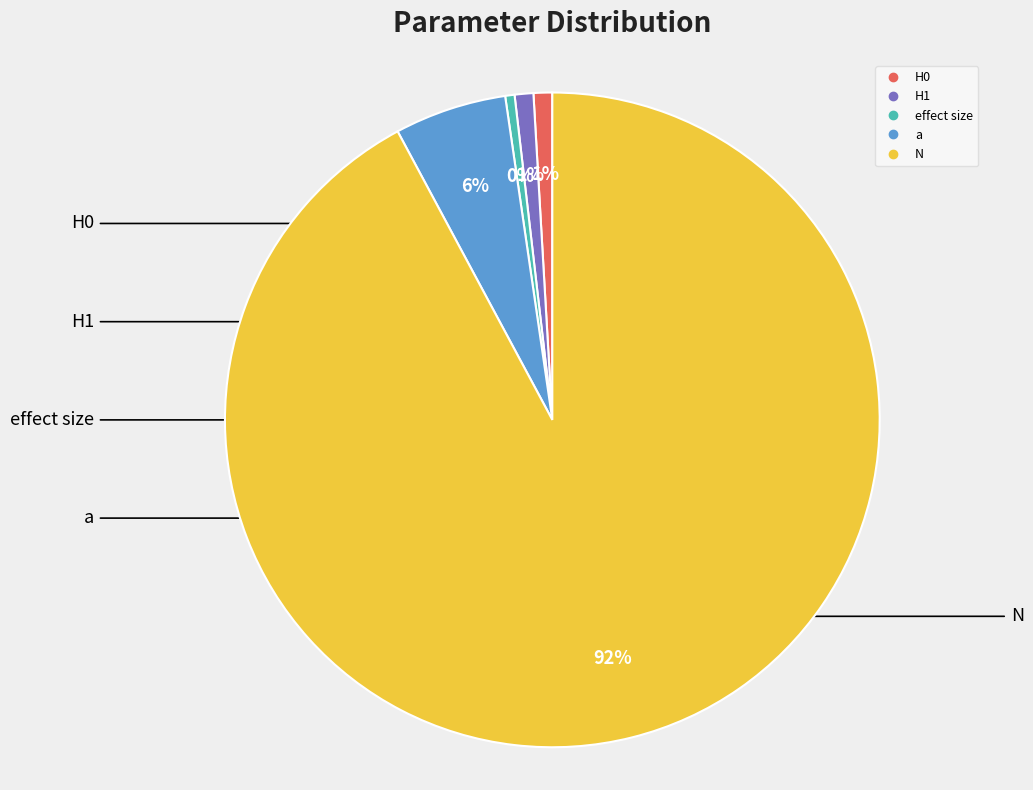

How many segments does this pie chart have?

5